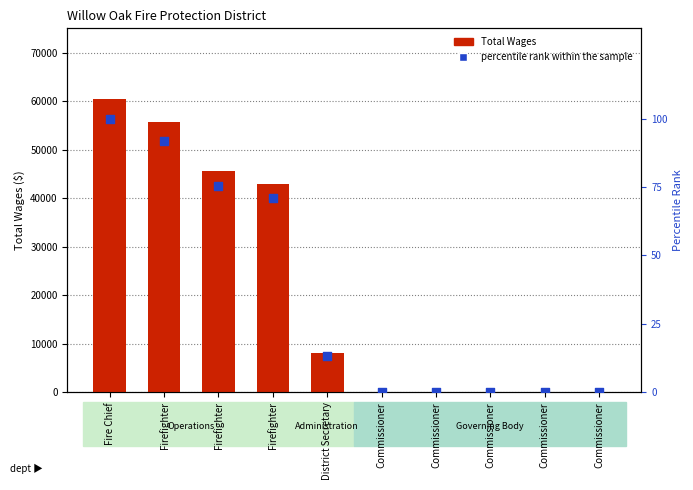

Which series has the largest Y range (max minus min)?

Total Wages